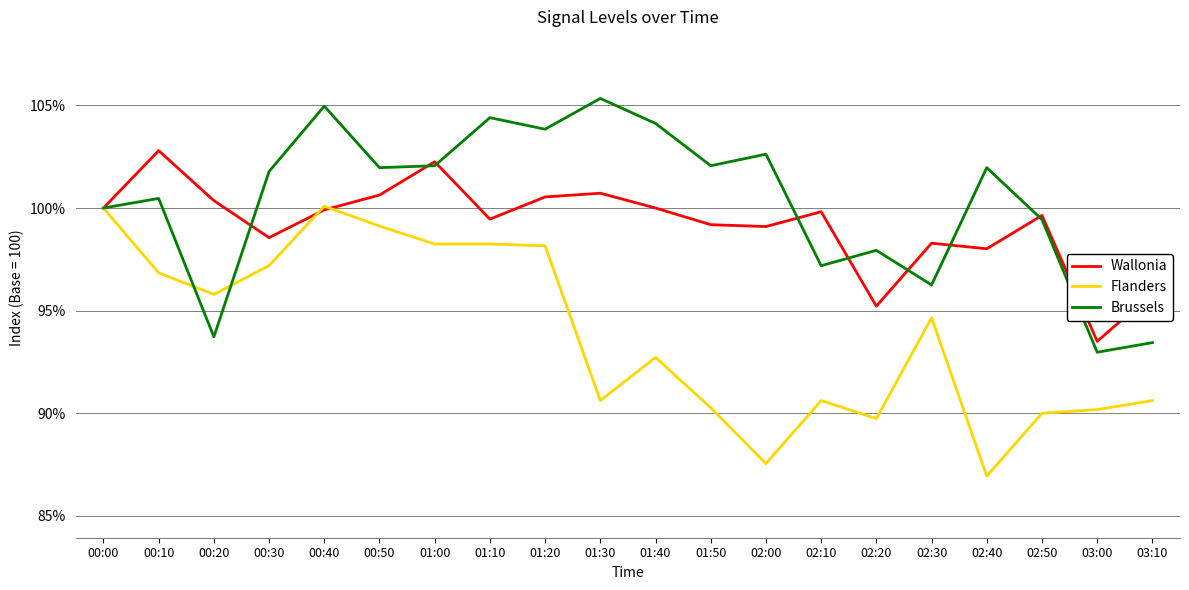

Which category has the lowest value in the Flanders series?

02:40